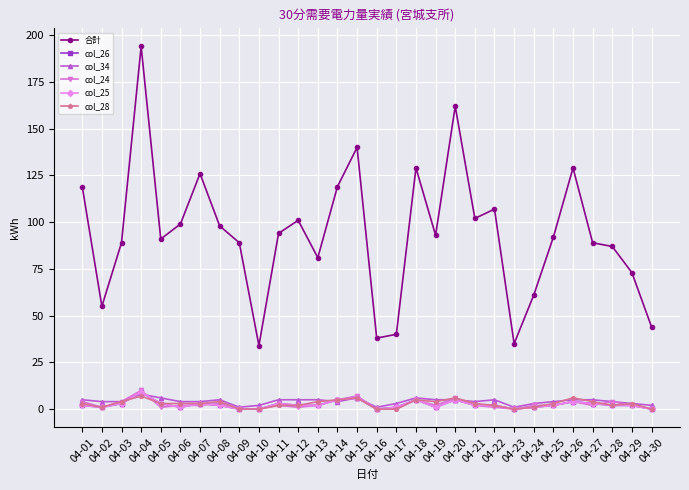

At which category does col_25 reach its first local peak?

04-04